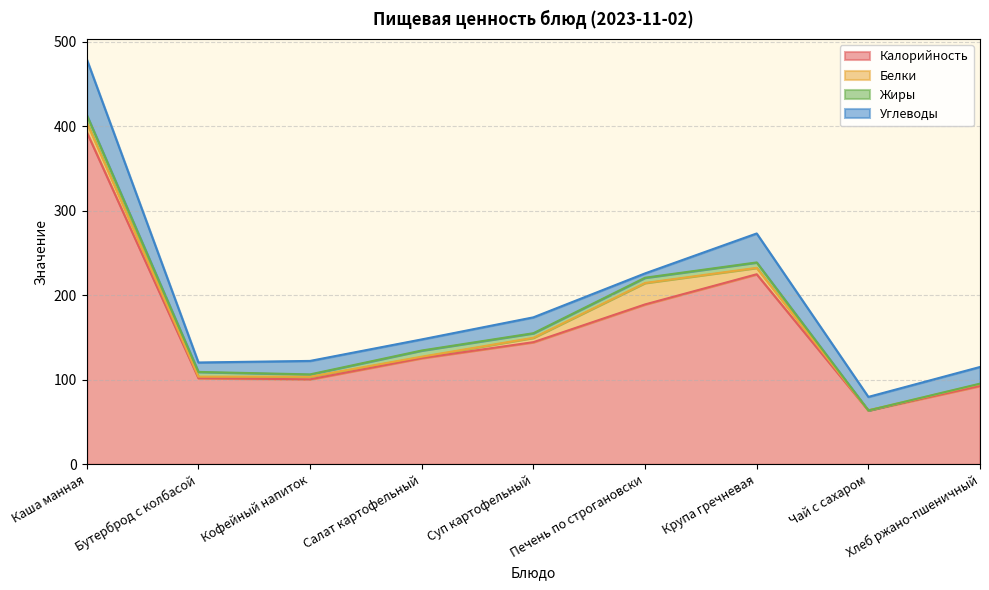

True or false: Калорийность and Белки intersect in this chart.

False